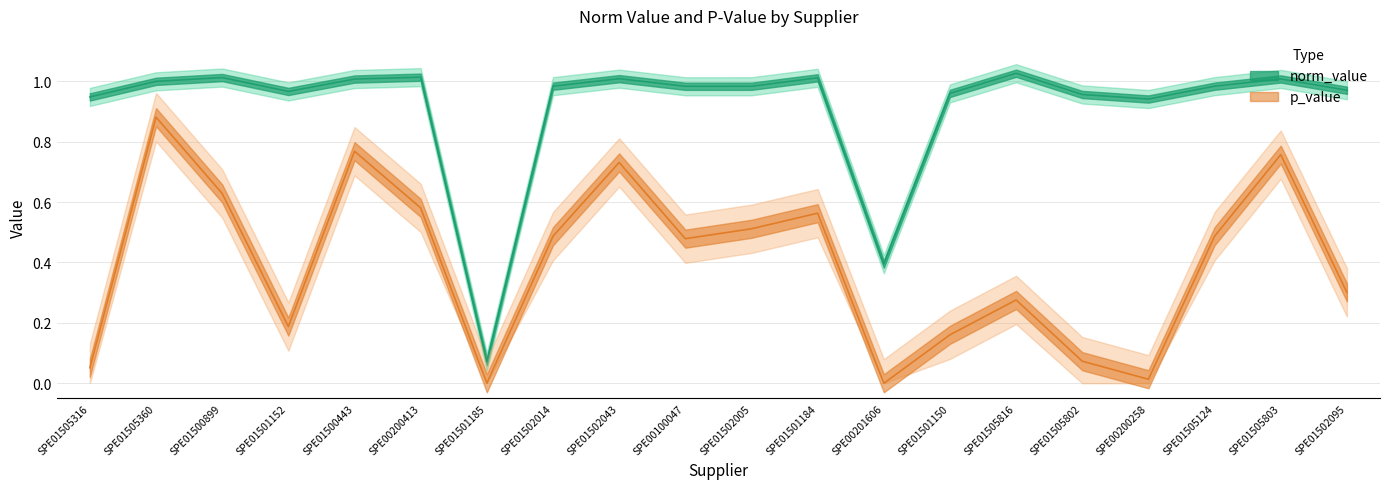

Which label corresponds to the smallest value in the chart?

SPE01501185